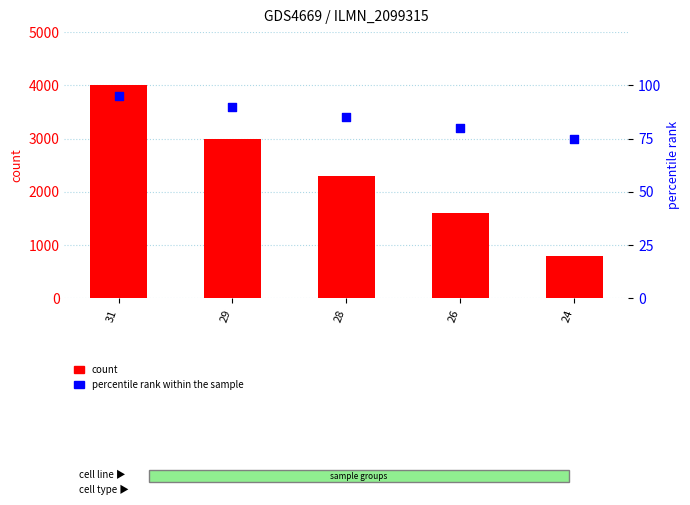

At which category is the sum across all series the highest?

31